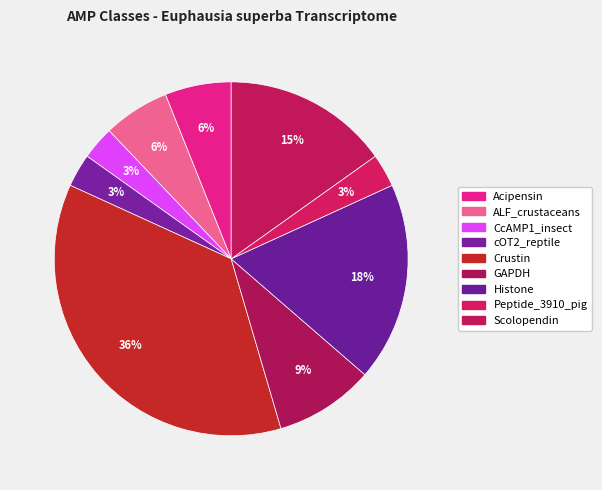

Count the number of slices in the pie.

9